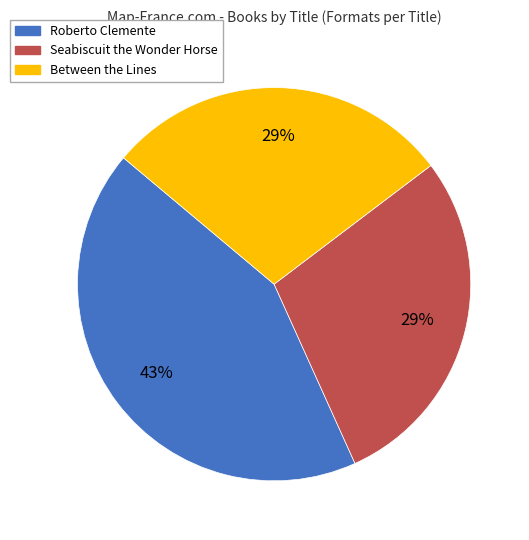

What is the largest slice in the pie chart?

Roberto Clemente